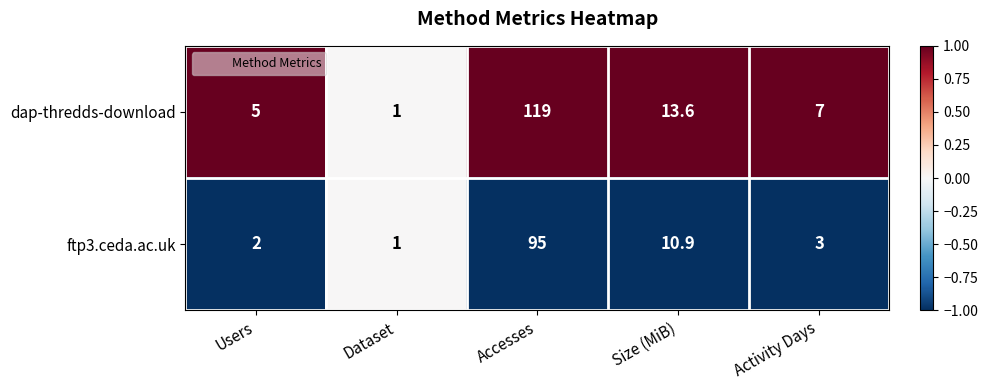

What is the sum of the dap-thredds-download values at Dataset and Size (MiB)?

14.6